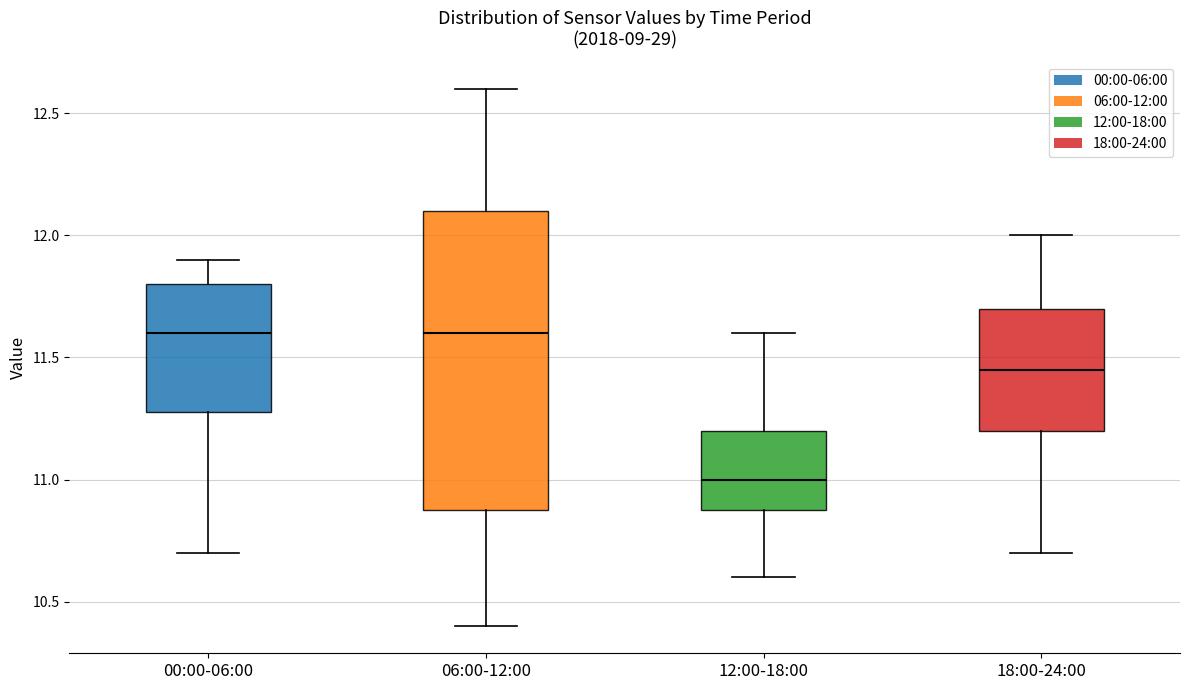

Comparing the boxes themselves (not the whiskers), which one is the tallest?

06:00-12:00